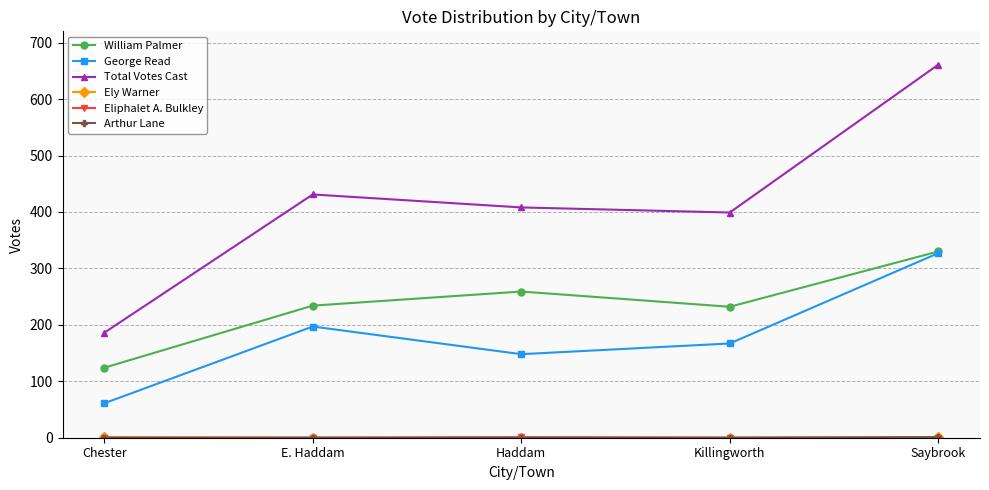

In Total Votes Cast, how many points are higher than both neighbors (excluding endpoints)?

1